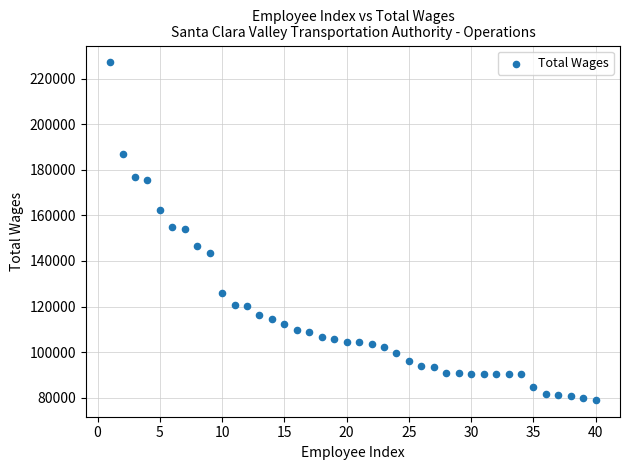

What is the range of X values (max minus min)?

39.0